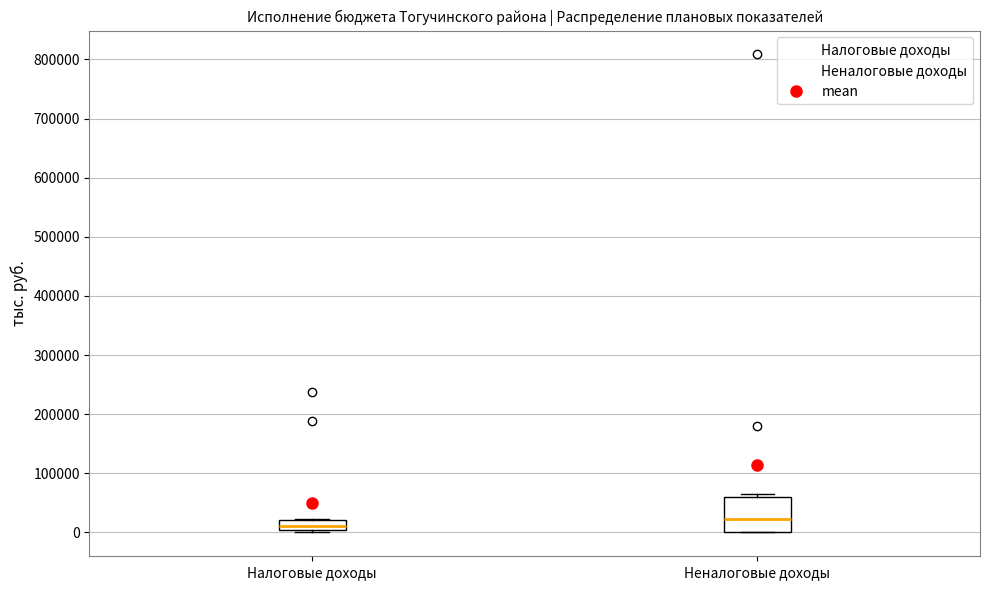

Which box has the highest median line?

Неналоговые доходы